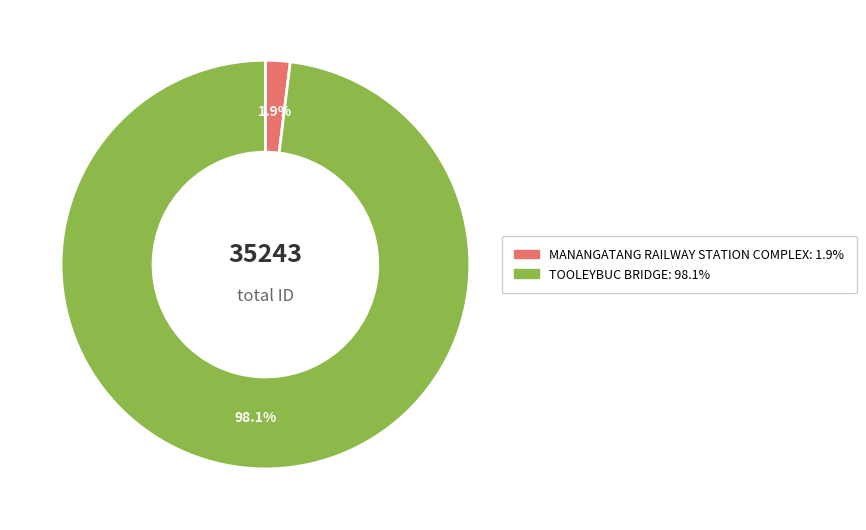

Between TOOLEYBUC BRIDGE and MANANGATANG RAILWAY STATION COMPLEX, which is larger?

TOOLEYBUC BRIDGE